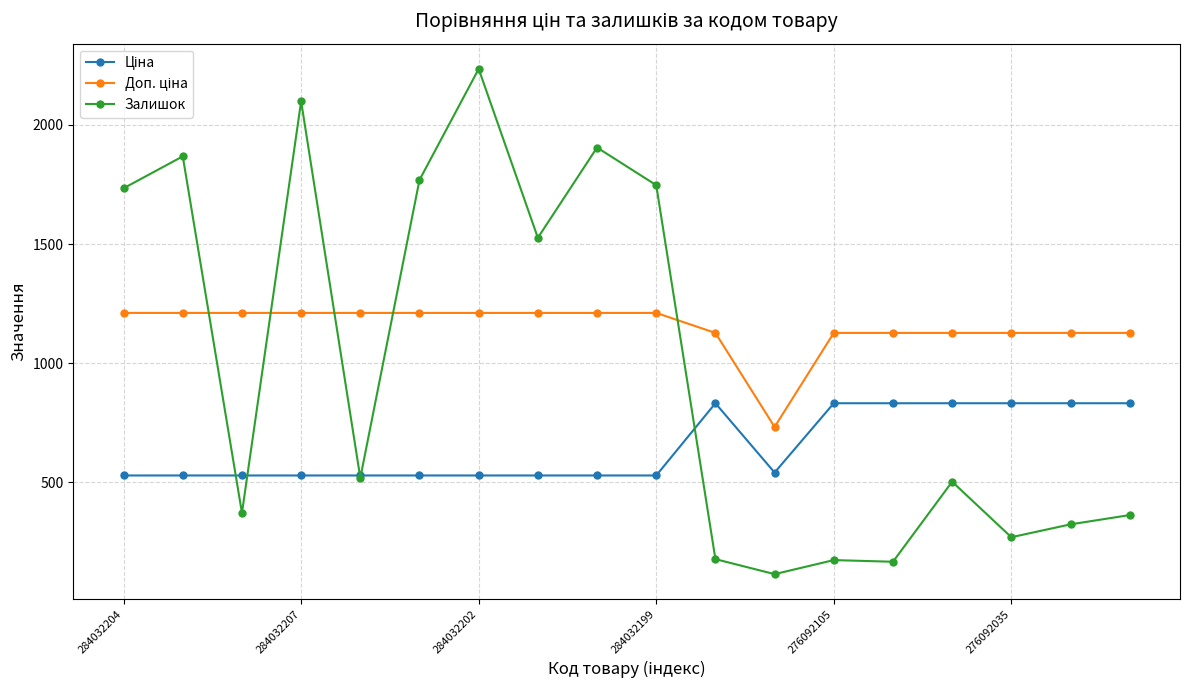

What is the value of the Залишок point at the 1st from the left?

1734.0